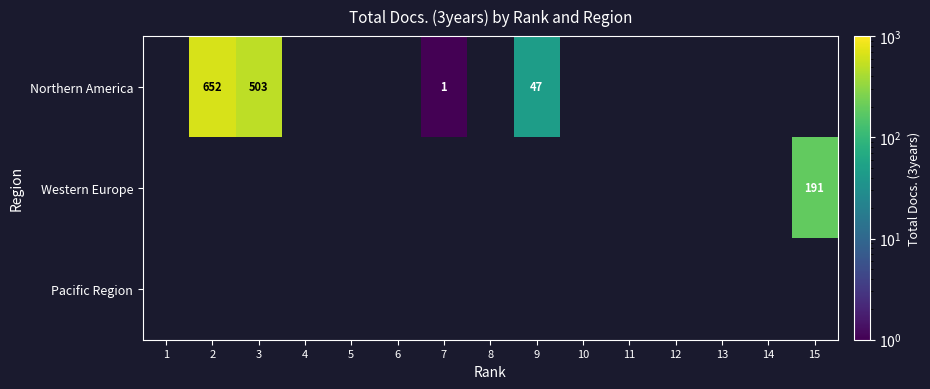

Which has a higher value, 12 or 7?

7